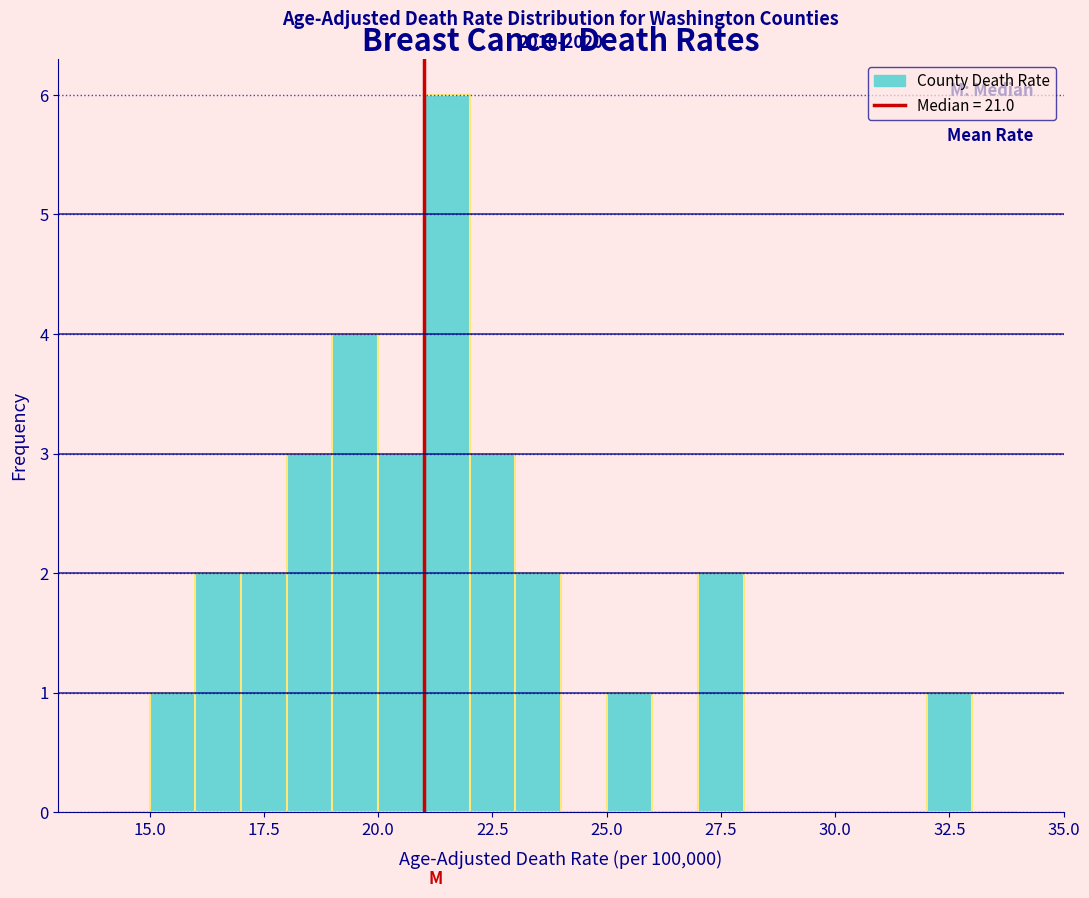

Around what value on the x-axis is the tallest bar? Give the approximate position of its centre, as read against the axis.

21.5